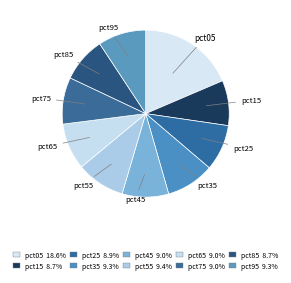

What percentage is the pct55 slice, to the nearest percent?

9%